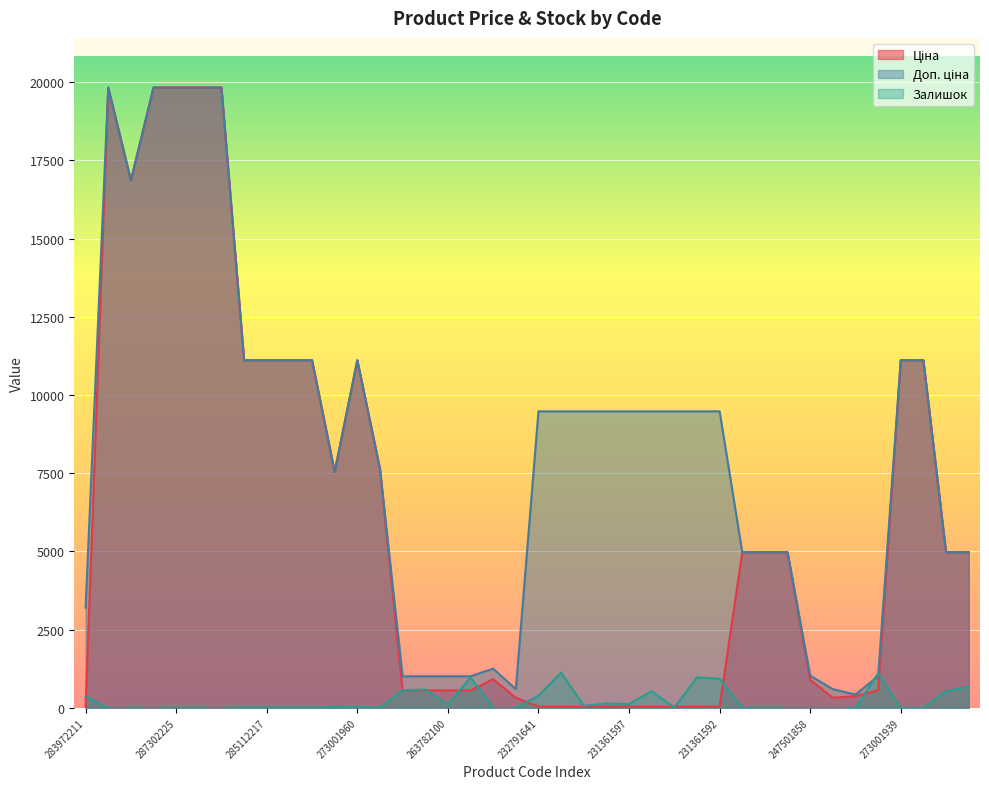

What is the total value across all series at 287301833?

39662.1